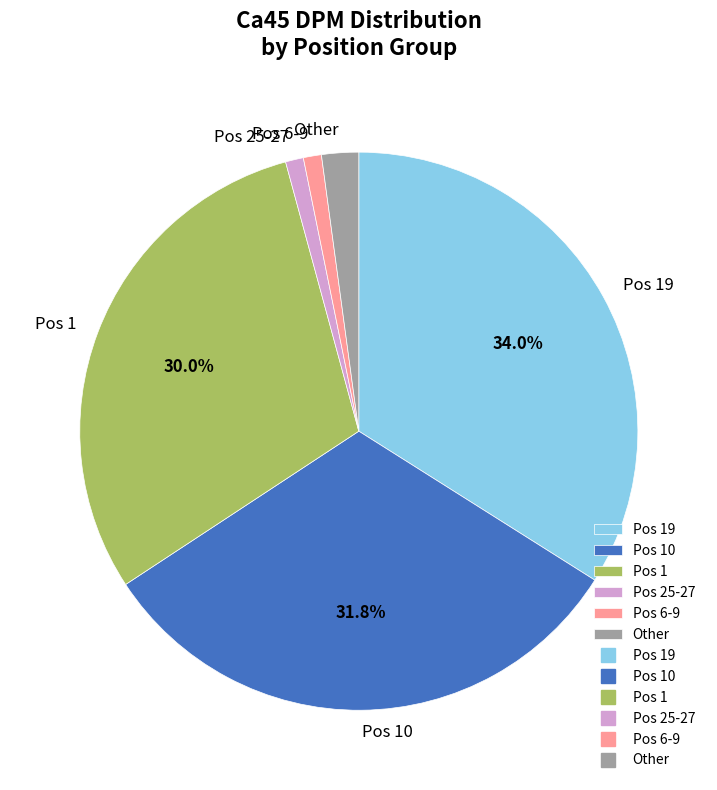

Does Pos 25-27 represent more than half of the total?

No